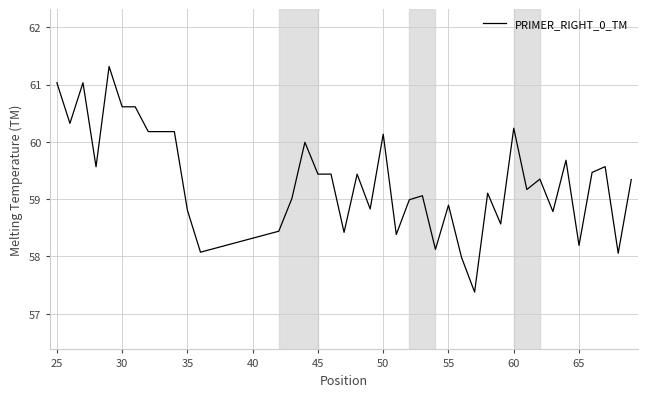

What is the maximum value shown in the chart?

61.3